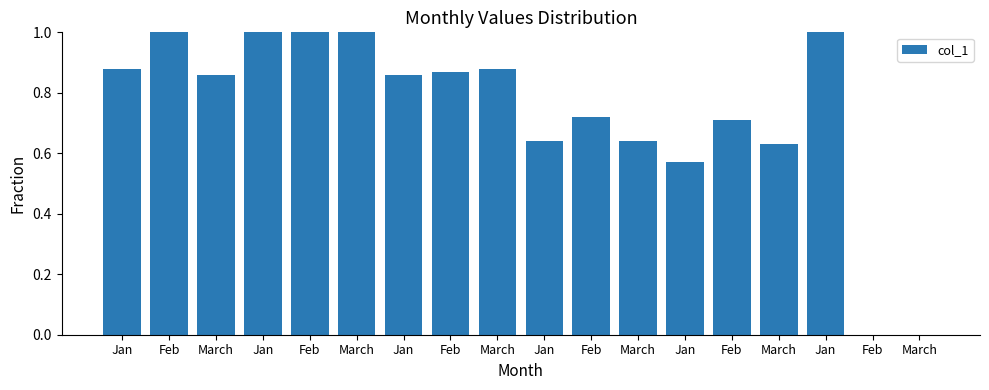

Reading left to right, what are all the values shown in this chart?

Jan=0.9	Feb=1.0	March=0.9	Jan=1.0	Feb=1.0	March=1.0	Jan=0.9	Feb=0.9	March=0.9	Jan=0.6	Feb=0.7	March=0.6	Jan=0.6	Feb=0.7	March=0.6	Jan=1.0	Feb=0.0	March=0.0